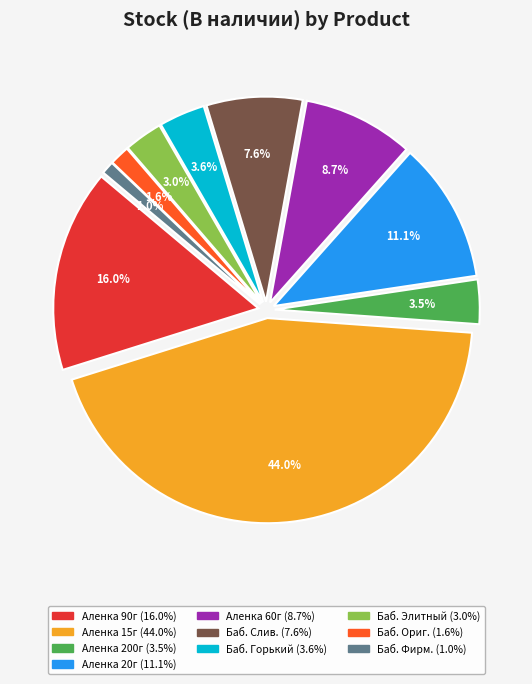

Count the number of slices in the pie.

10